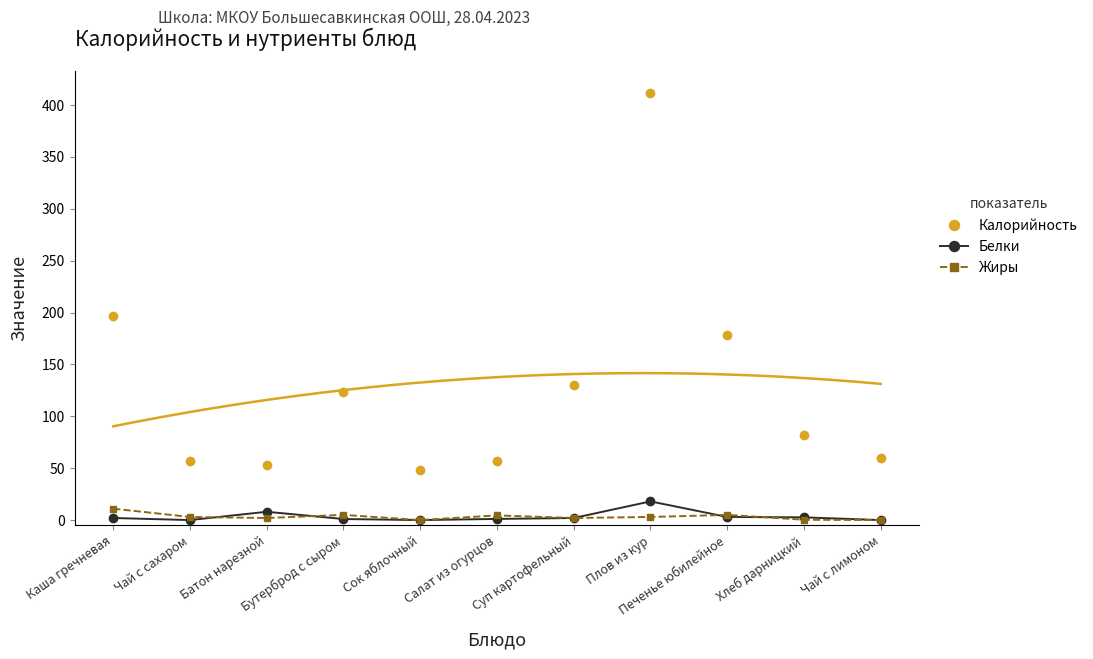

What are all the series names shown in the legend?

Калорийность, Белки, Жиры